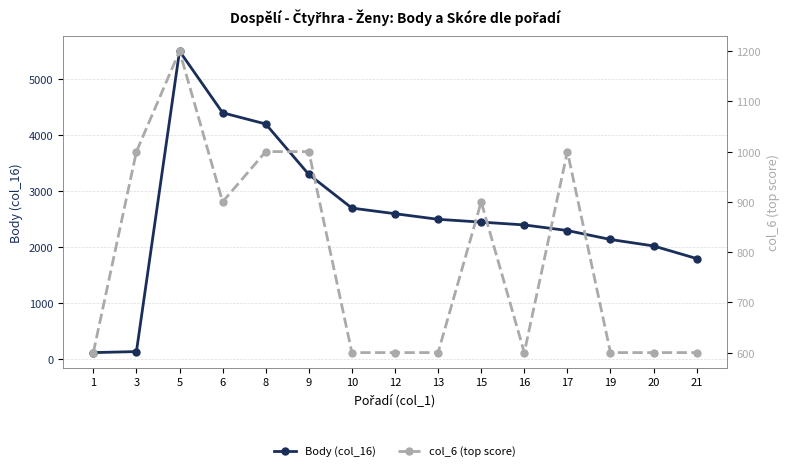

Between 16 and 20, which series saw the biggest shift?

Body (col_16)